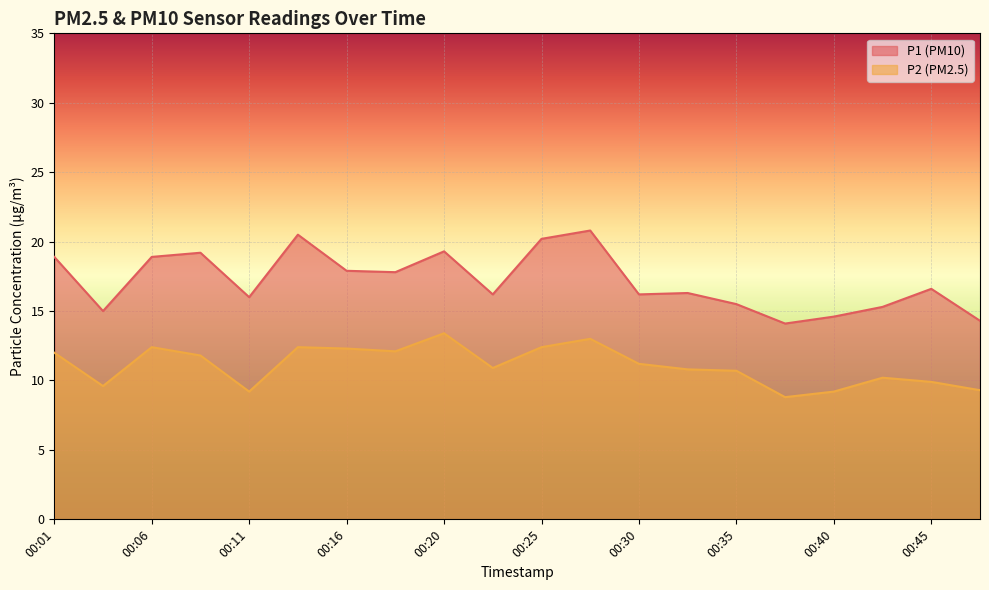

True or false: P1 has a value of 31.4 at 00:16.

False